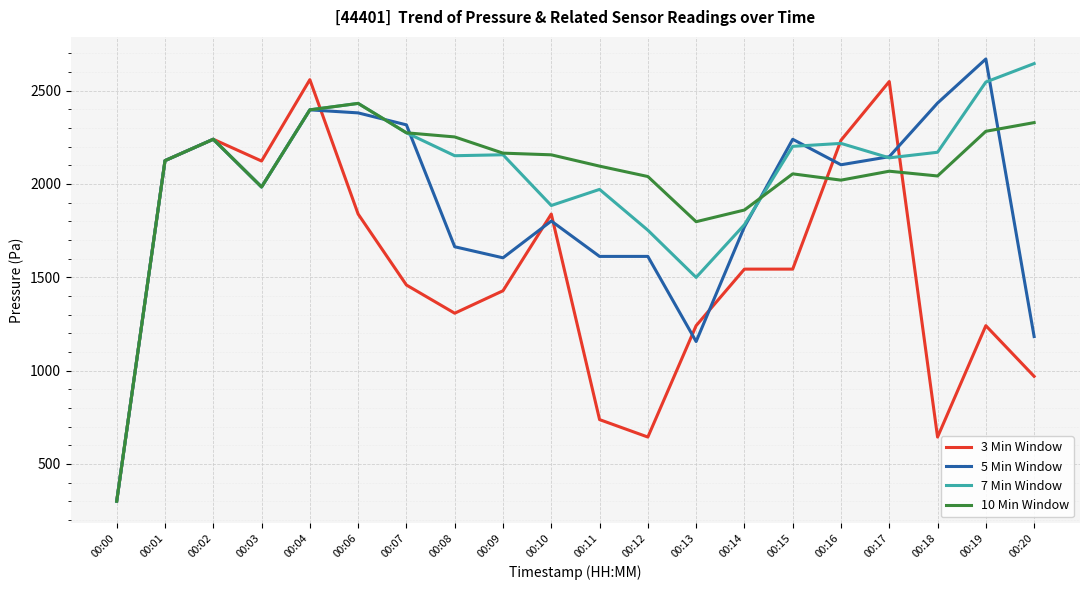

At which category does 5 Min Window reach its first local valley?

00:03